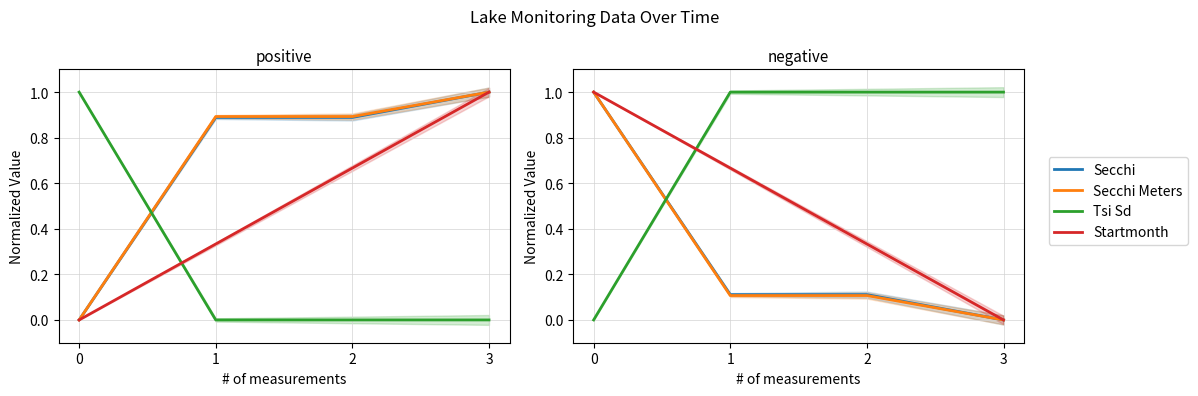

Reading left to right, transcribe all the data shown in this chart.

Secchi: 0=1.0	1=0.1	2=0.1	3=0.0
Secchi Meters: 0=1.0	1=0.1	2=0.1	3=0.0
Tsi Sd: 0=0.0	1=1.0	2=1.0	3=1.0
Startmonth: 0=1.0	1=0.7	2=0.3	3=0.0